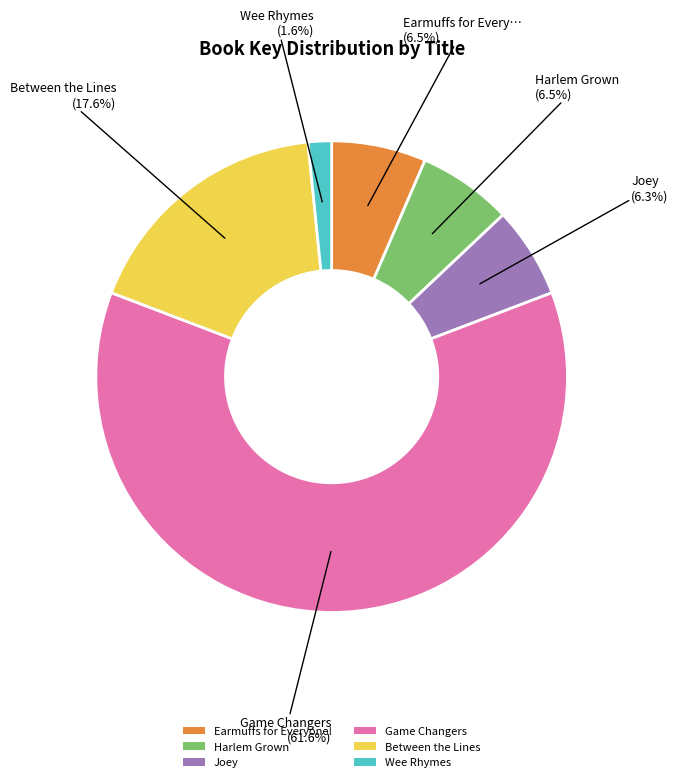

Does any single category account for the majority?

Yes